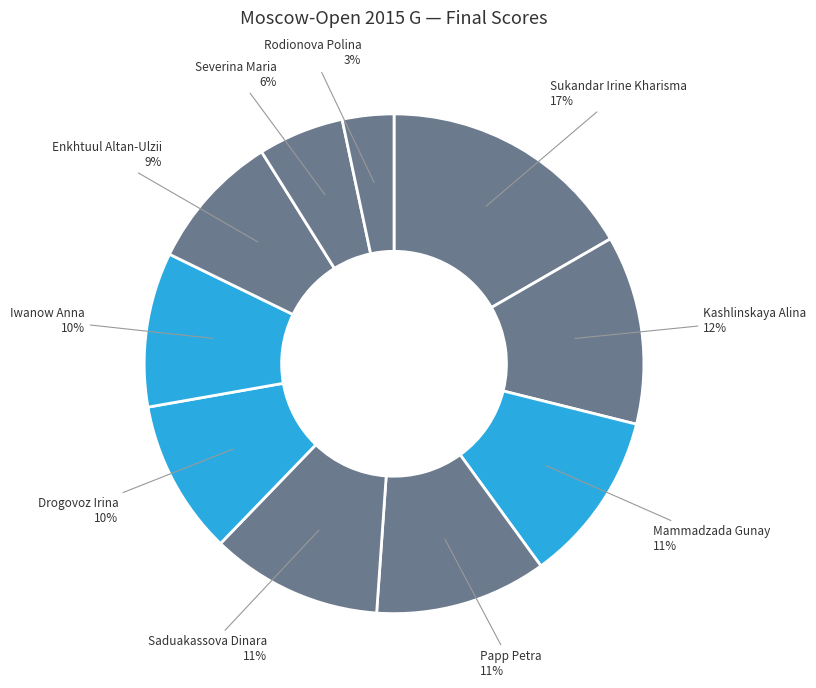

Approximately how many times larger is the value at Saduakassova Dinara compared to Papp Petra?

1.0